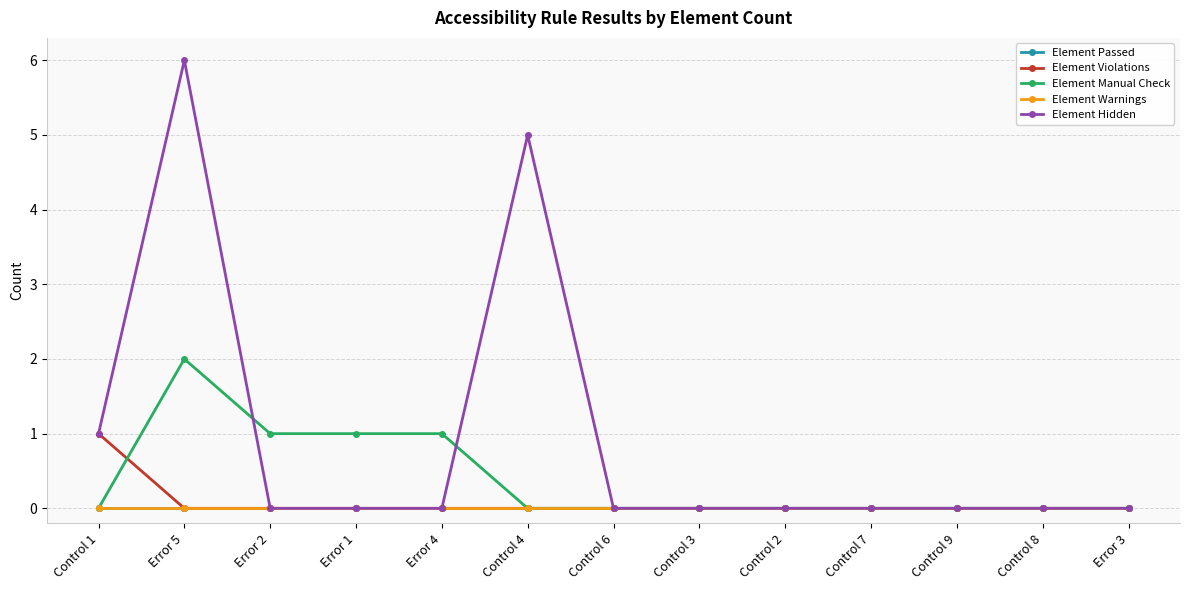

Does the chart have visible grid lines?

Yes